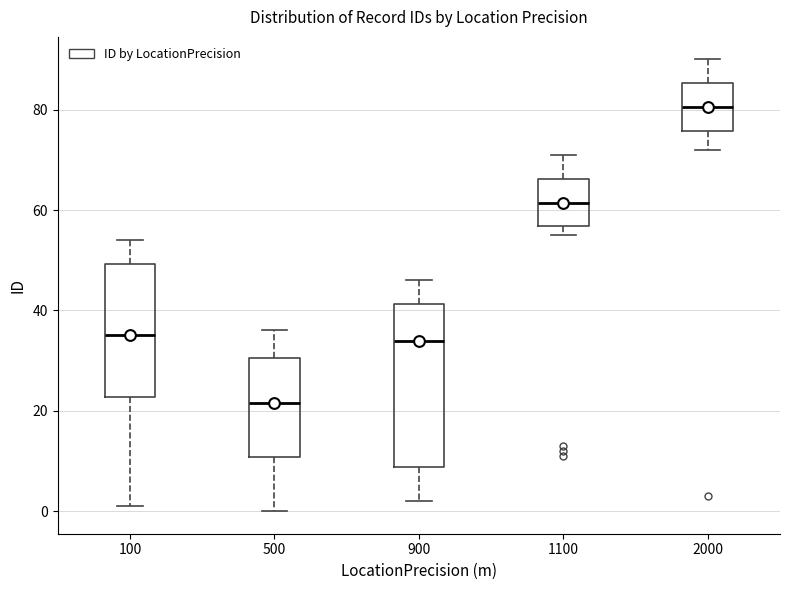

Reading left to right, read every box against the y-axis: the position of its median line, the range the box covers, and the ends of its whiskers. The values are not printed on the chart, so give them approximately, as read against the axis.

100: median 36, box 22 to 50, whiskers 2 to 54
500: median 22, box 10 to 30, whiskers 0 to 36
900: median 34, box 8 to 42, whiskers 2 to 46
1100: median 62, box 56 to 66, whiskers 56 (just below the box's lower edge) to 72
2000: median 80, box 76 to 86, whiskers 72 to 90